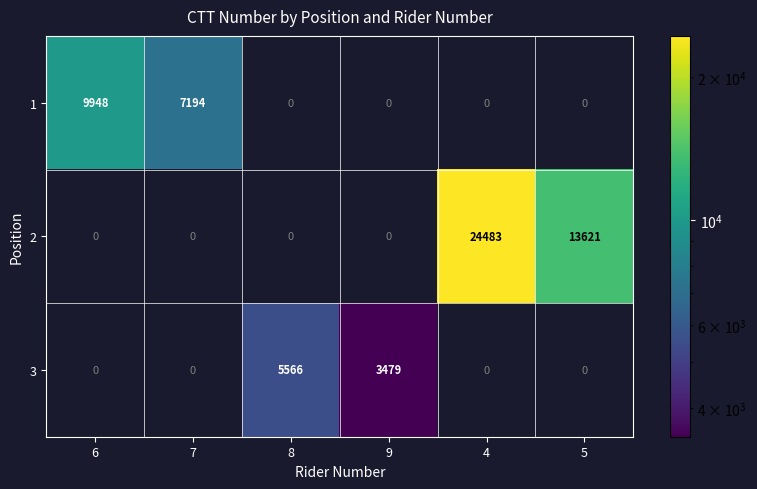

What is the maximum value shown in the chart?

24483.0